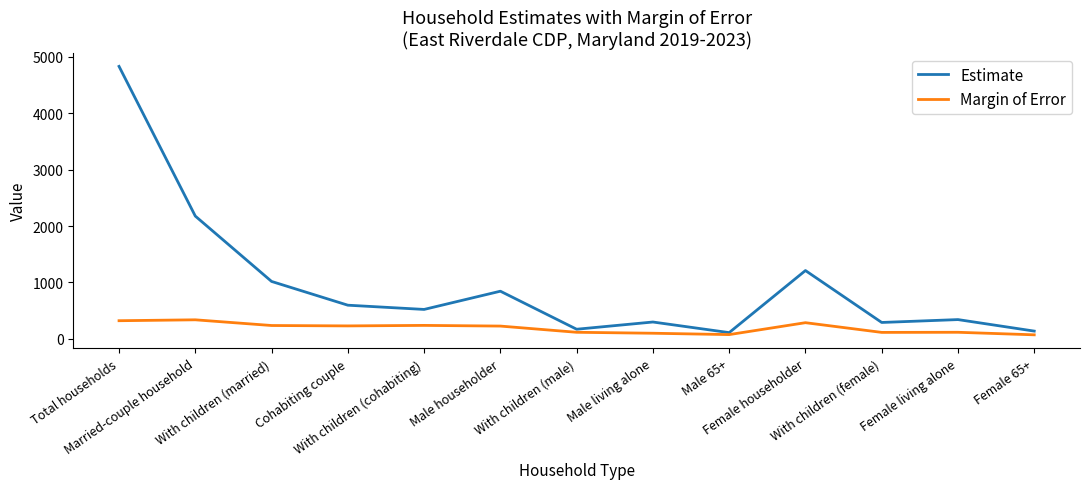

At which label does Estimate reach its peak?

Total households